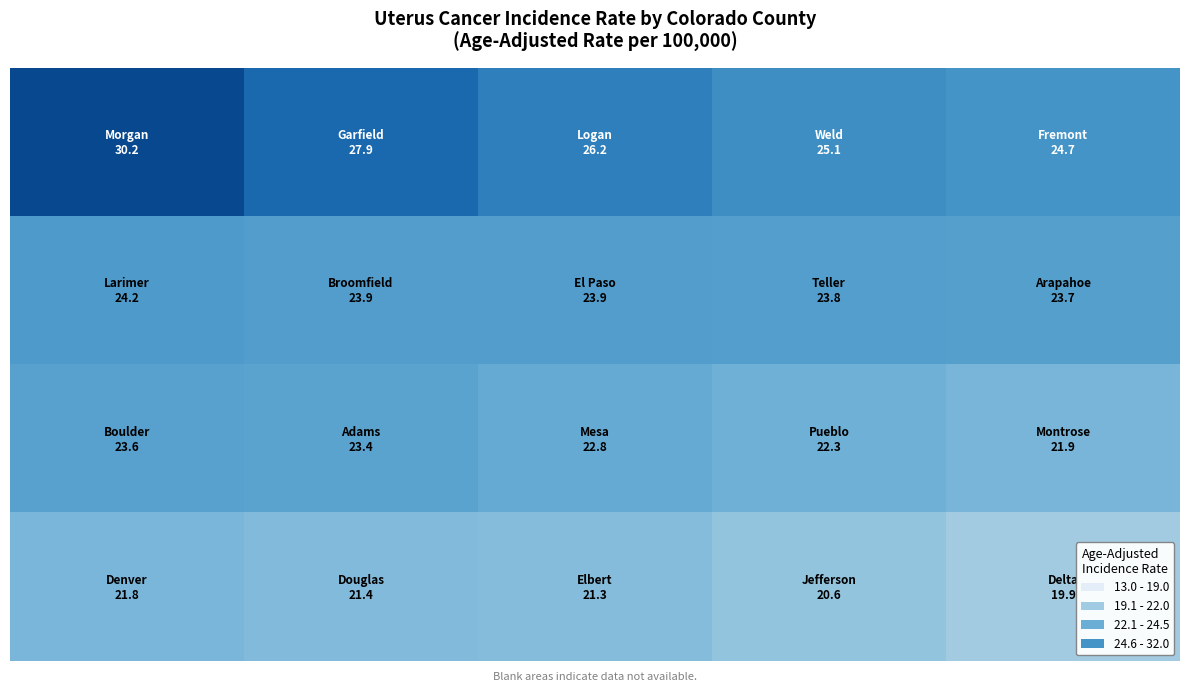

What is the minimum value shown in the chart?

19.9